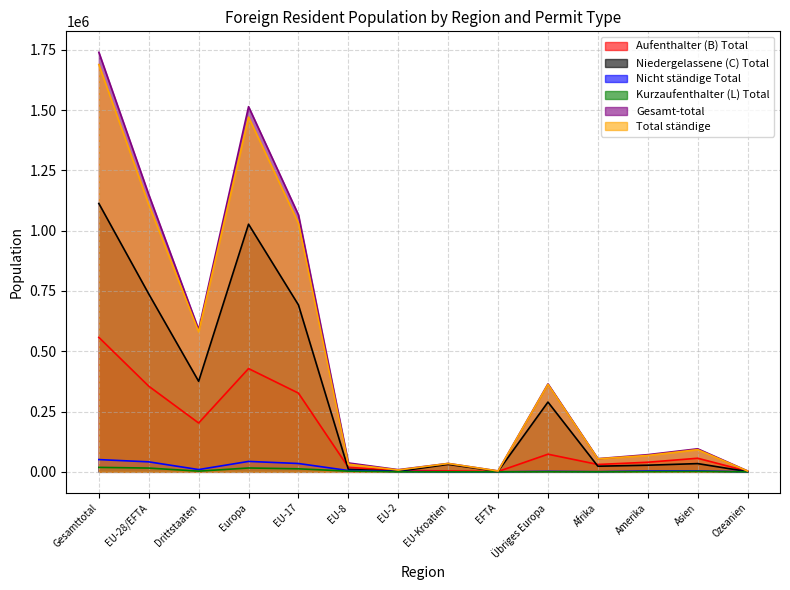

How many lines are shown in the chart?

6